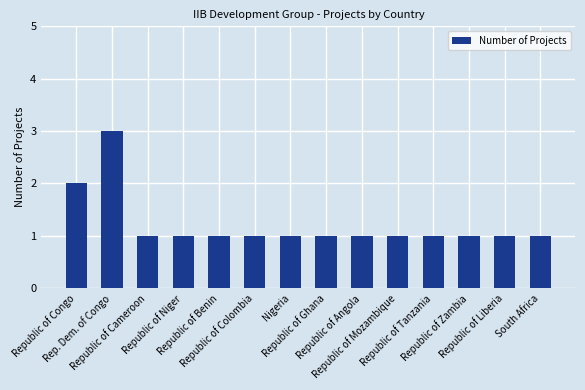

Does the chart contain any negative values?

No